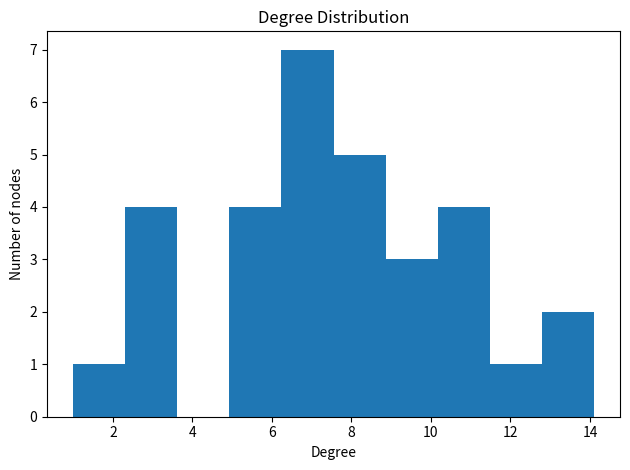

How tall is the bar that spans 7.6 to 8.8 on the x-axis? Neither the bar edges nor the heights are printed on the chart, so give them approximately, as read against the axes.

5